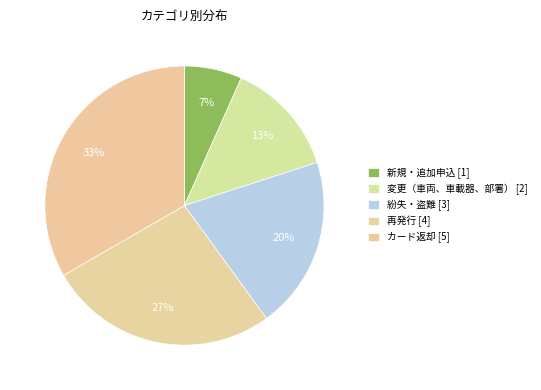

What is the largest slice in the pie chart?

カード返却